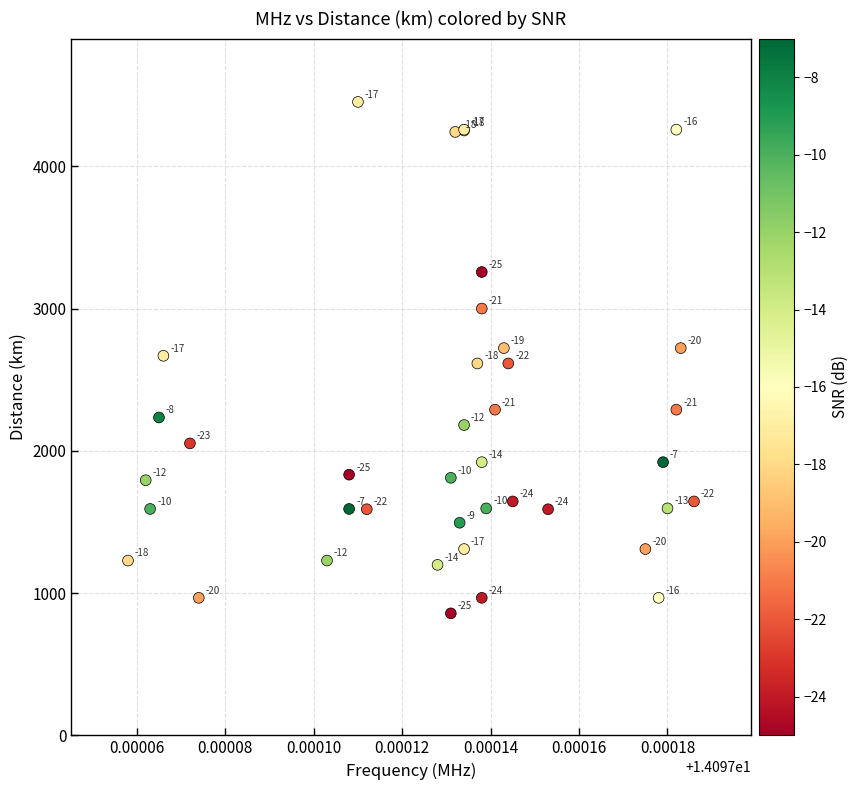

What Y value in the scatter plot is closest to 2656?

2669